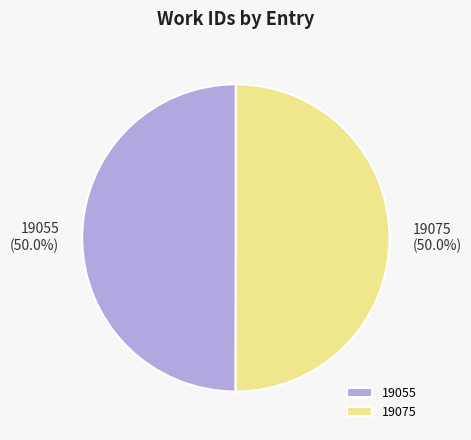

True or false: 19075 accounts for 50% of the total.

True